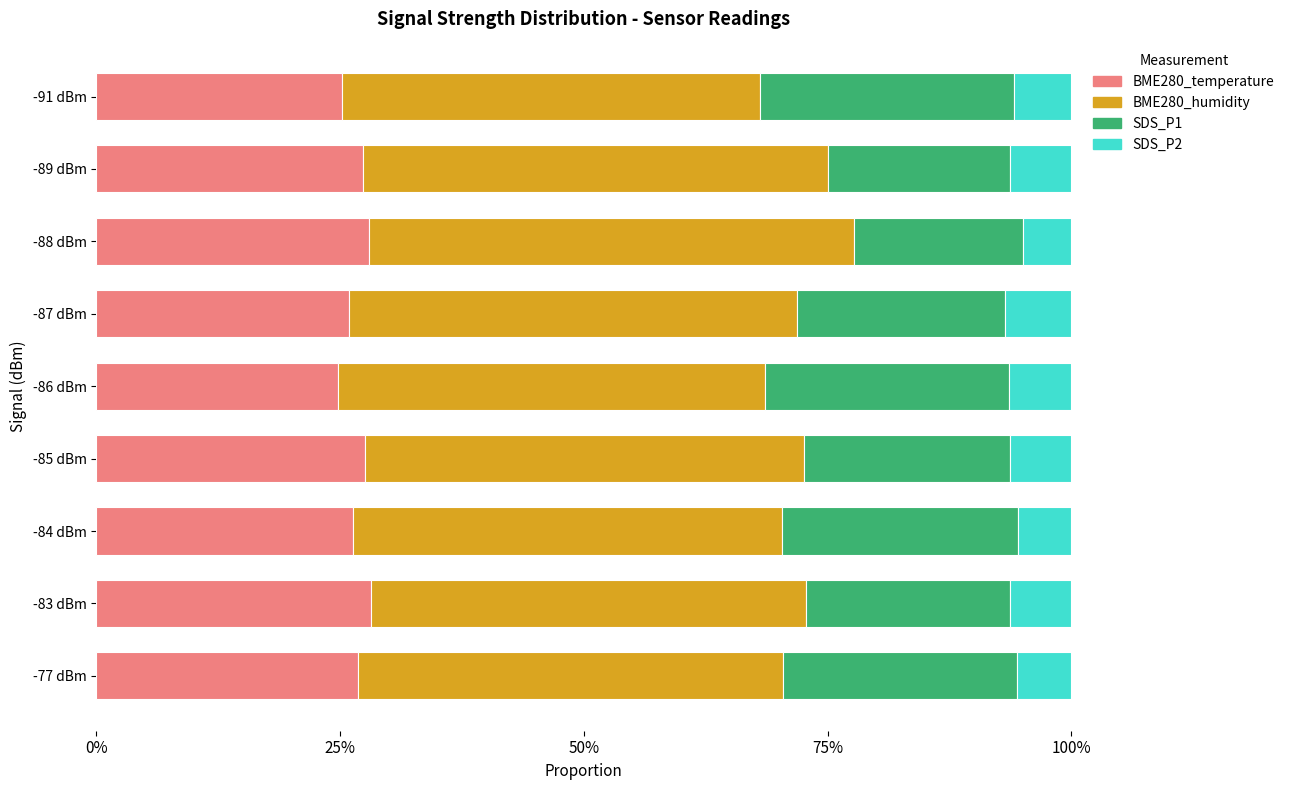

What are all the series names shown in the legend?

BME280_temperature, BME280_humidity, SDS_P1, SDS_P2